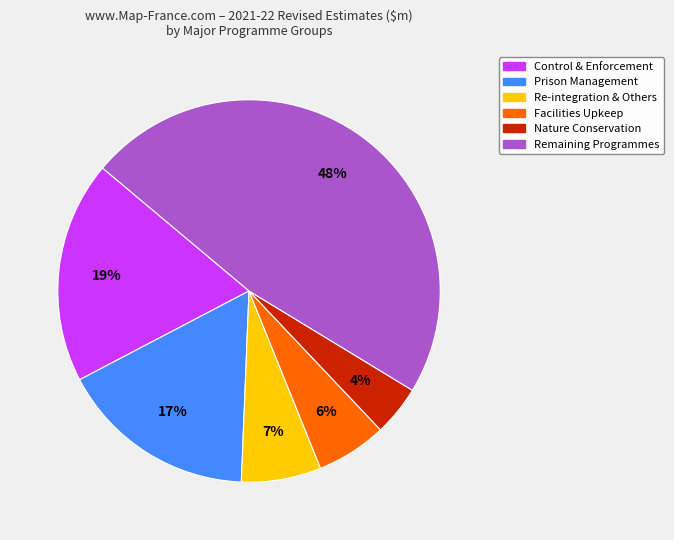

To the nearest percent, what is the average slice percentage?

17%